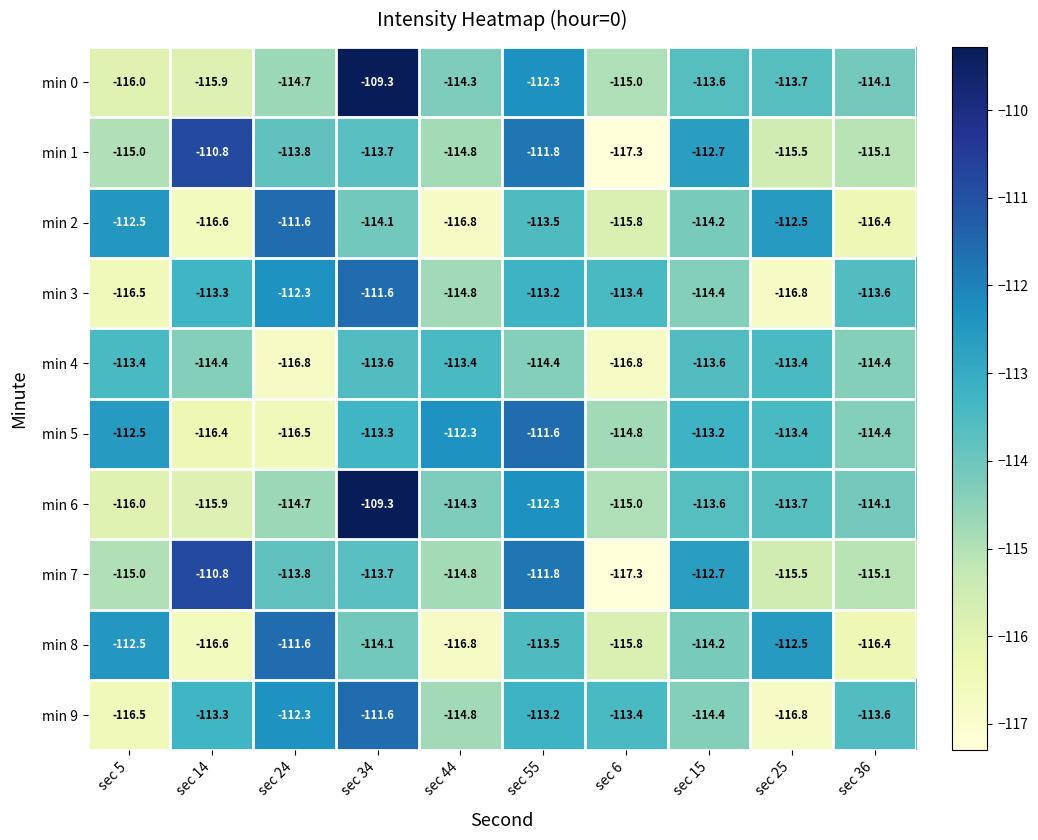

What is the maximum value shown in the chart?

-109.3